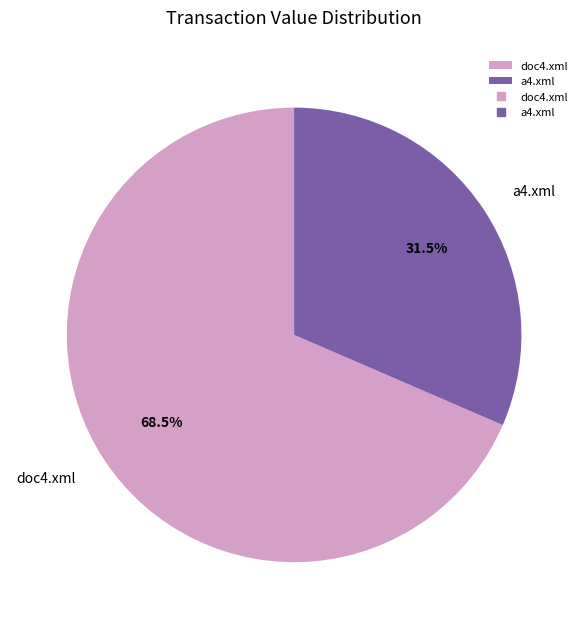

What percentage is NOT represented by a4.xml?

68.5%